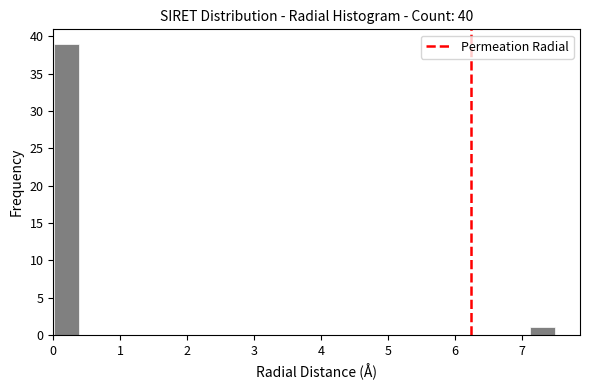

Read against the x-axis, roughly where is the centre of the tallest bar?

0.2